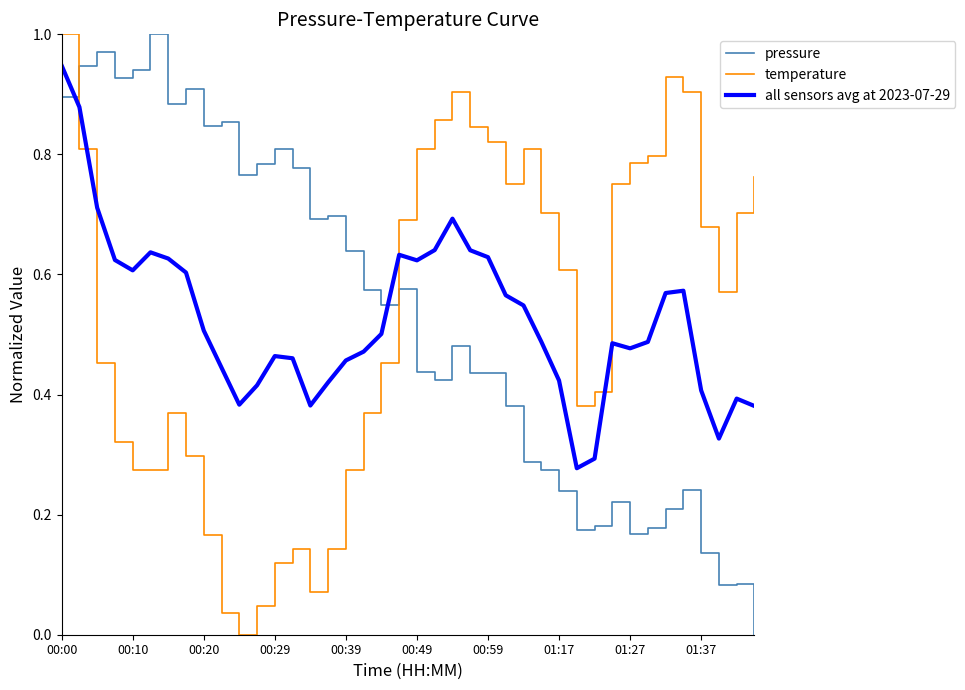

At how many categories does at least one series exceed 0?

40